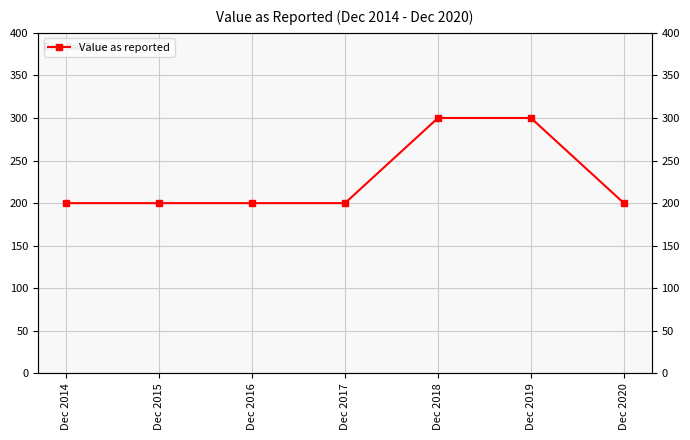

Reading right to left, transcribe all the data shown in this chart.

Dec 2020=200	Dec 2019=300	Dec 2018=300	Dec 2017=200	Dec 2016=200	Dec 2015=200	Dec 2014=200